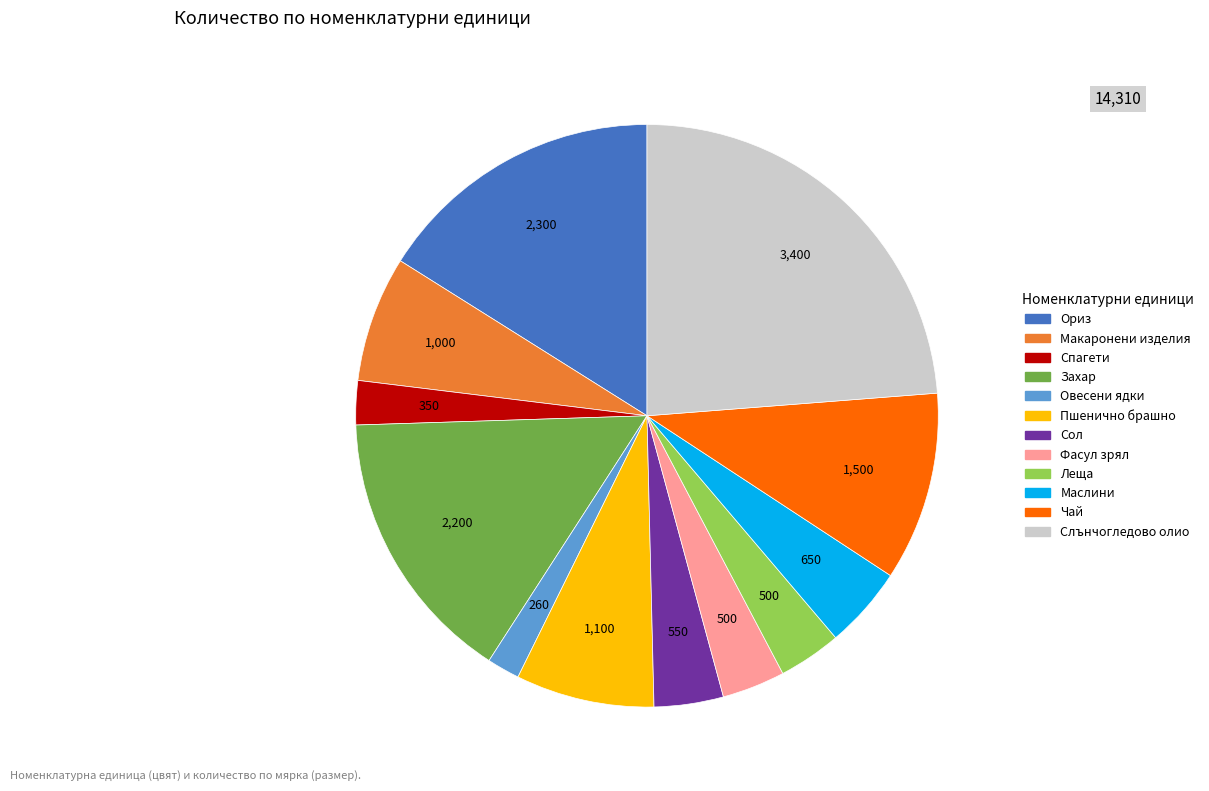

The Ориз slice represents 23% of the pie. True or false?

False